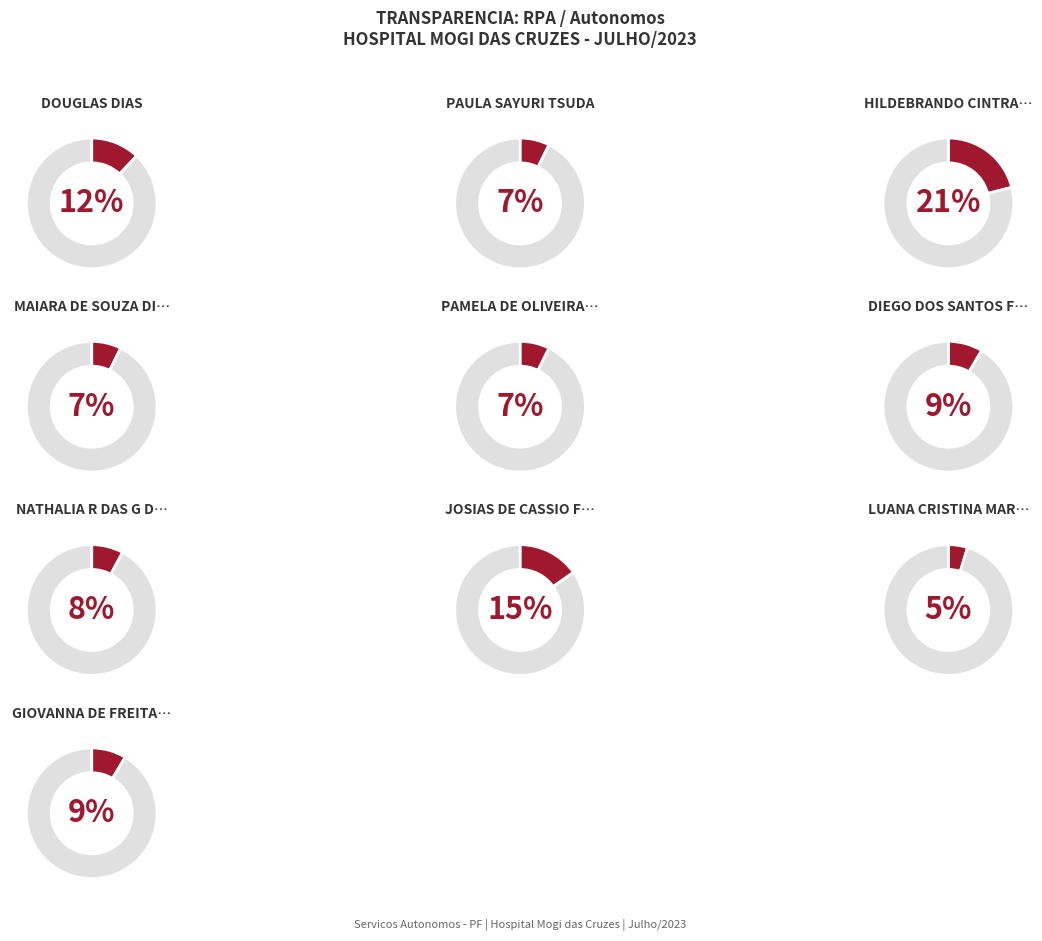

Is it true that GIOVANNA DE FREITAS KURITA is 9% of the pie?

True